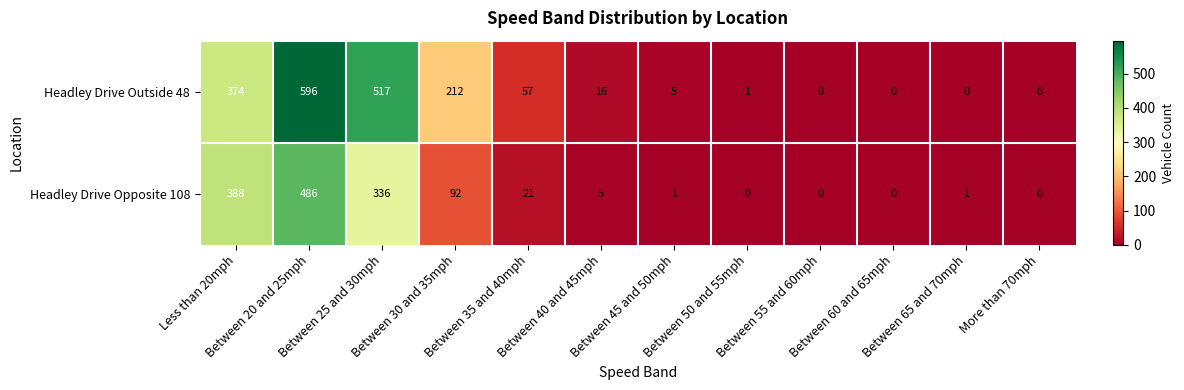

At how many categories does at least one series exceed 100?

4